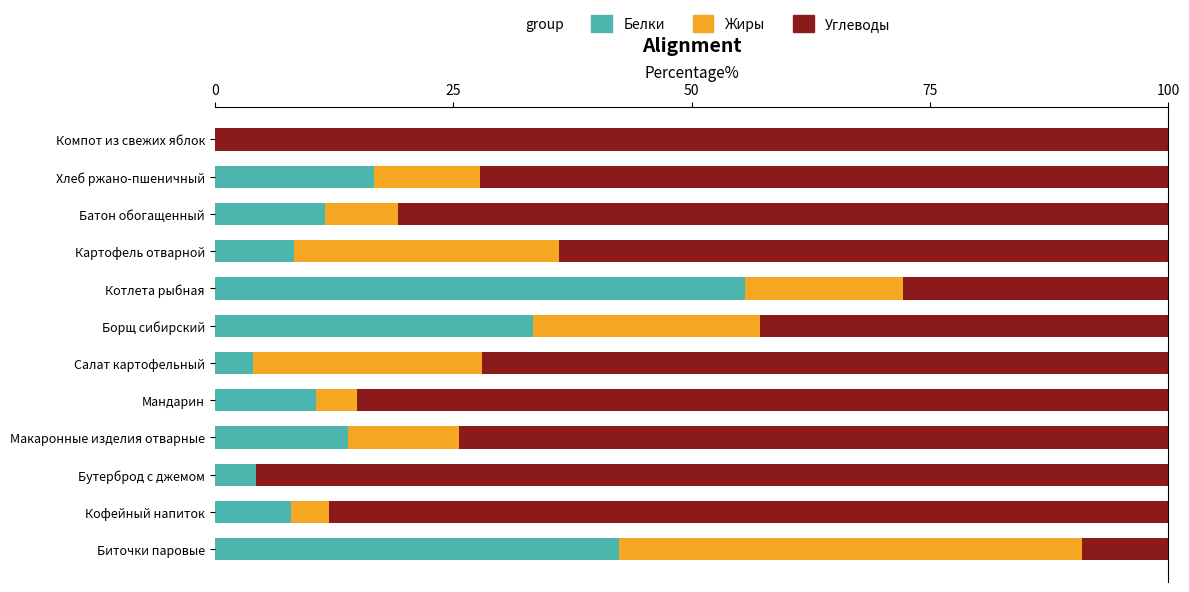

What value does the Белки series have at Кофейный напиток?

8.0